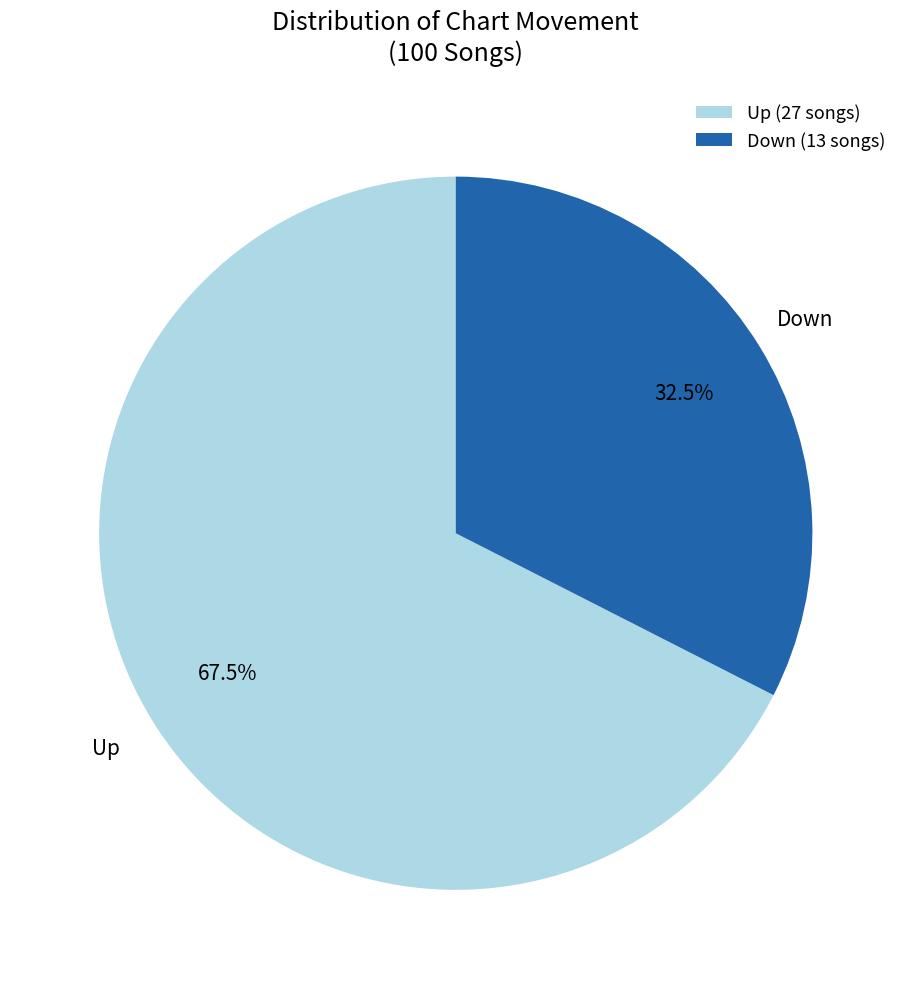

Is there a majority slice in this chart?

Yes